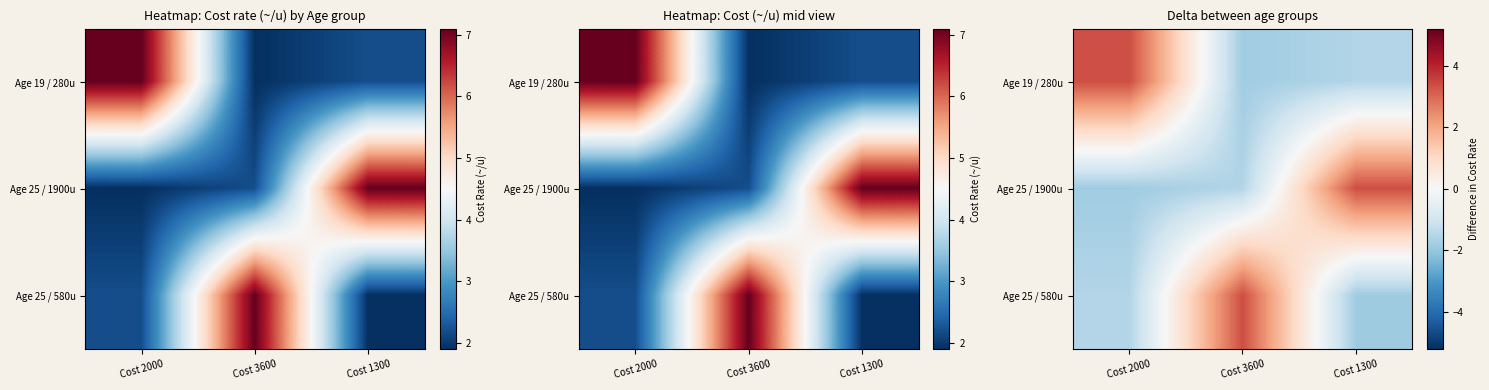

Rank the series at Cost 1300 from lowest to highest value.

Age 25 / 580u, Age 19 / 280u, Age 25 / 1900u